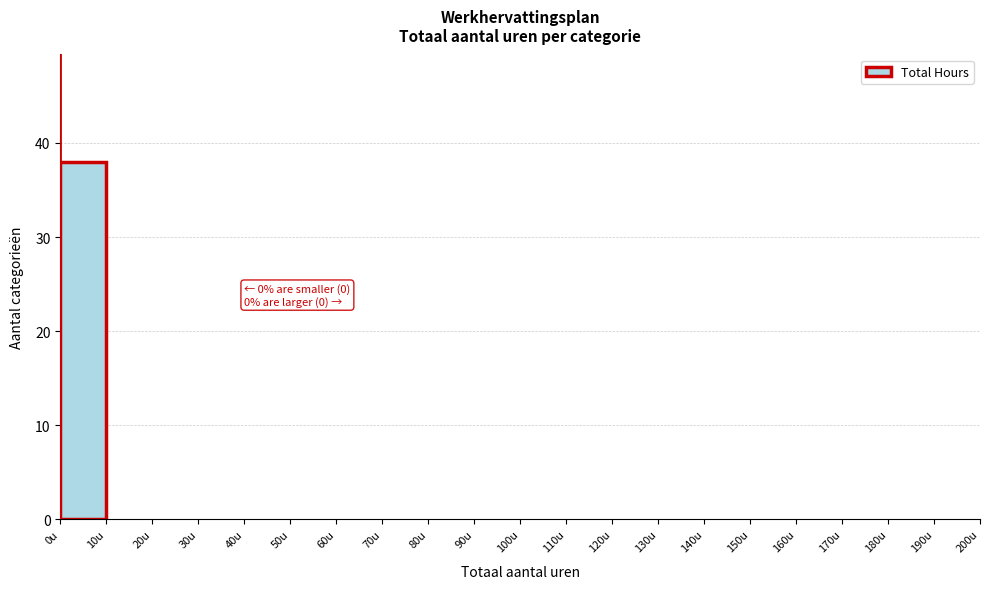

Which range on the x-axis has the tallest bar?

0 to 10